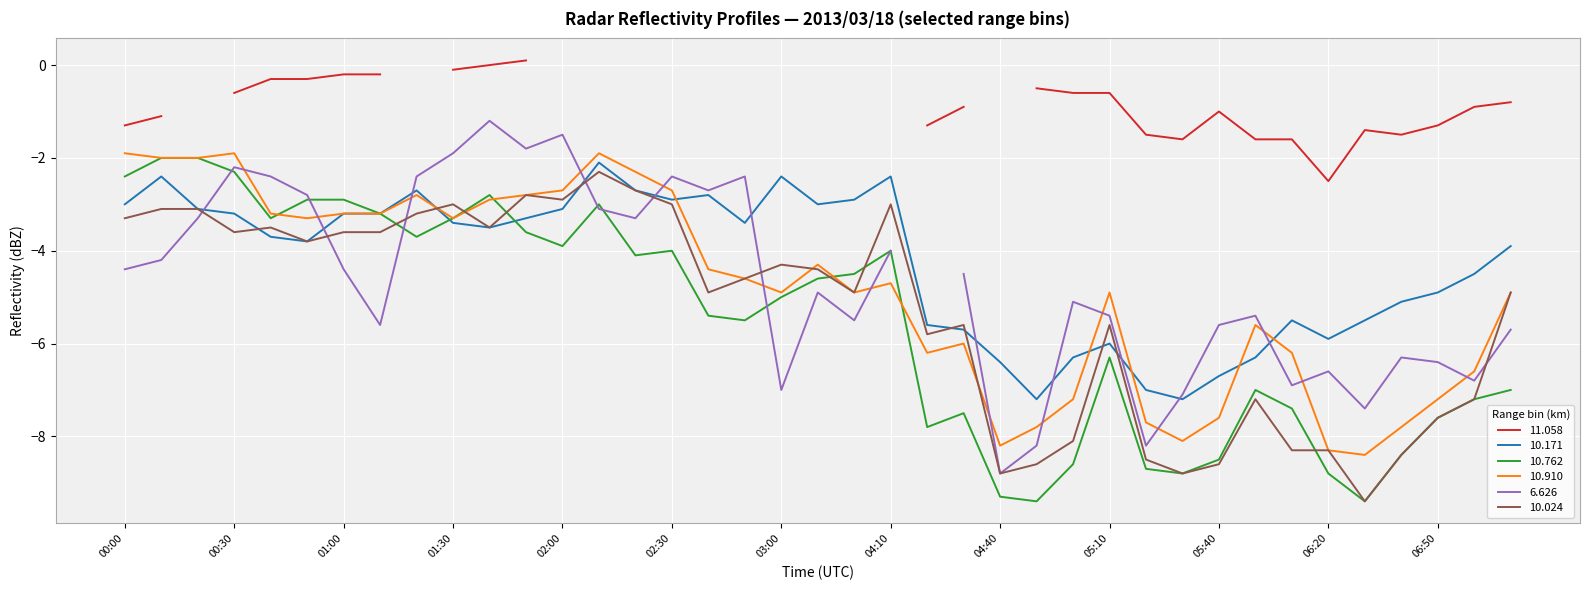

List the labels in order of 10.762 value, smallest first.

04:50, 06:30, 04:40, 05:30, 06:20, 05:20, 05:00, 05:40, 06:40, 04:20, 06:50, 04:30, 06:10, 07:00, 06:00, 07:10, 05:10, 02:50, 02:40, 03:00, 03:40, 04:00, 02:20, 02:30, 04:10, 02:00, 01:20, 01:50, 00:40, 01:30, 01:10, 02:10, 00:50, 01:00, 01:40, 00:00, 00:30, 00:10, 00:20